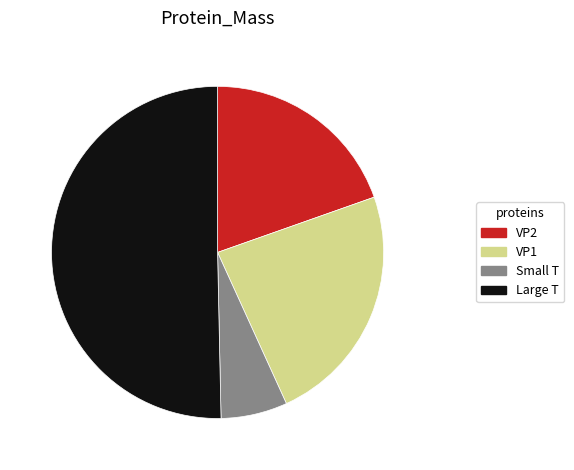

Which slice is the largest?

Large T